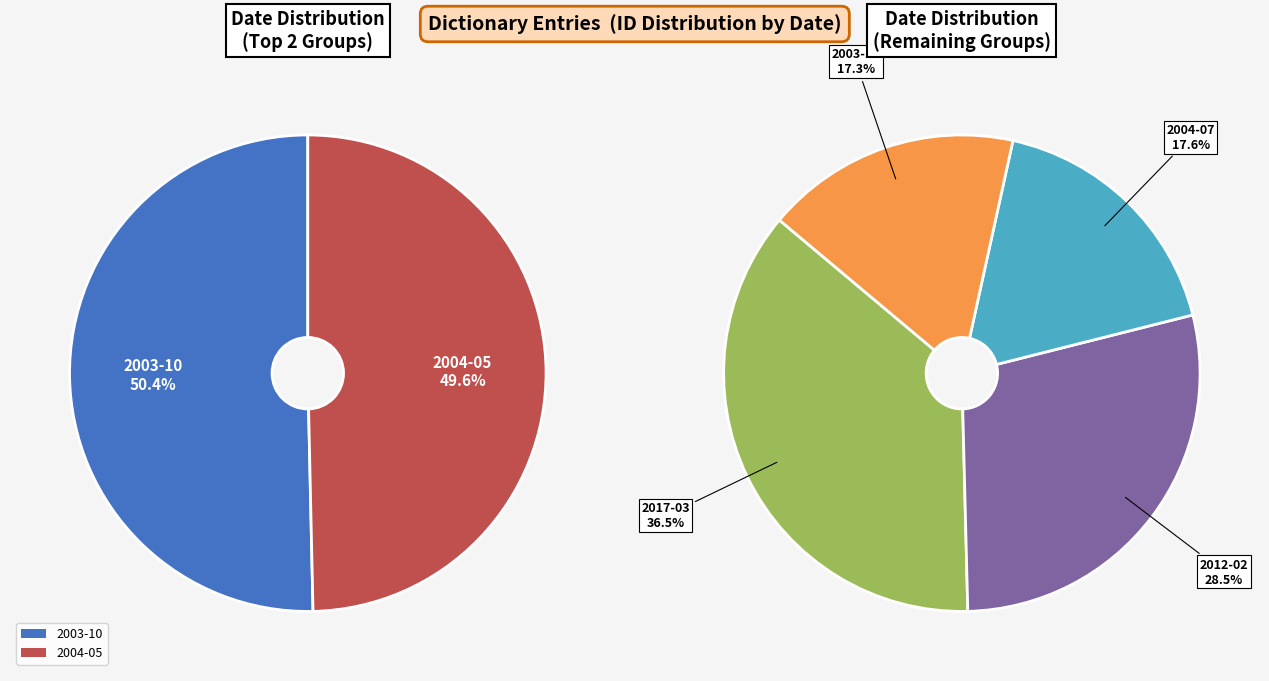

What percentage is NOT represented by 2003-10-28?

91.4%